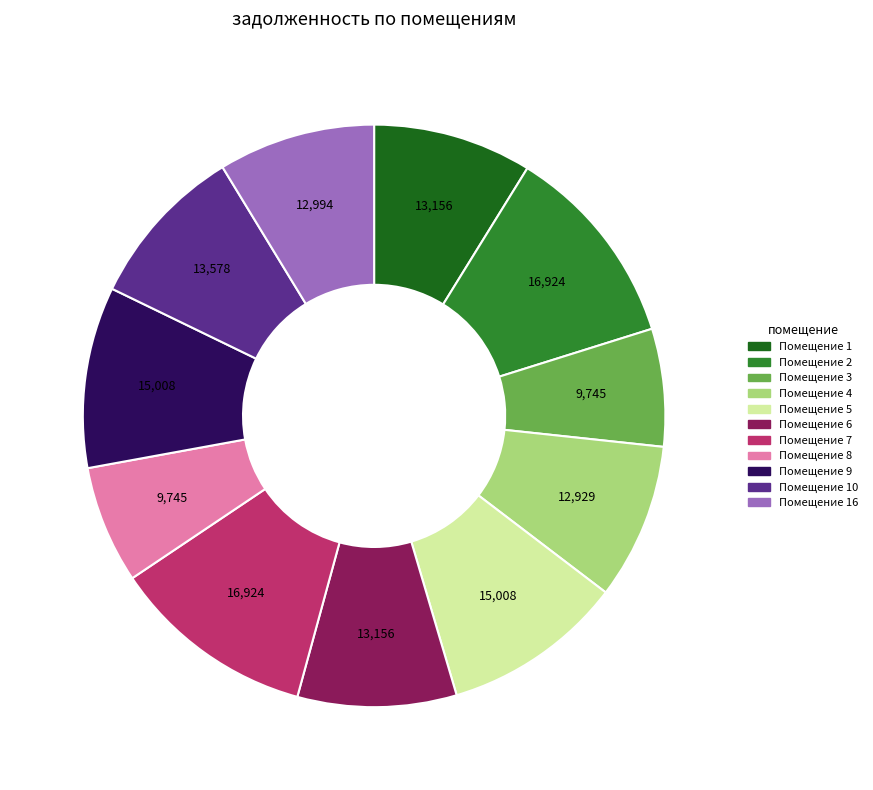

How many segments does this pie chart have?

11